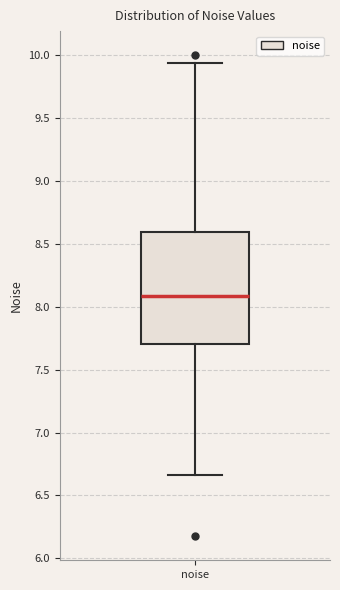

Transcribe this box plot: give where the median line is, the range the box spans, and where the two whiskers end, as read against the y-axis. The values are not printed on the chart, so give them approximately, as read against the axis.

median 8.10, box 7.70 to 8.60, whiskers 6.65 to 9.95